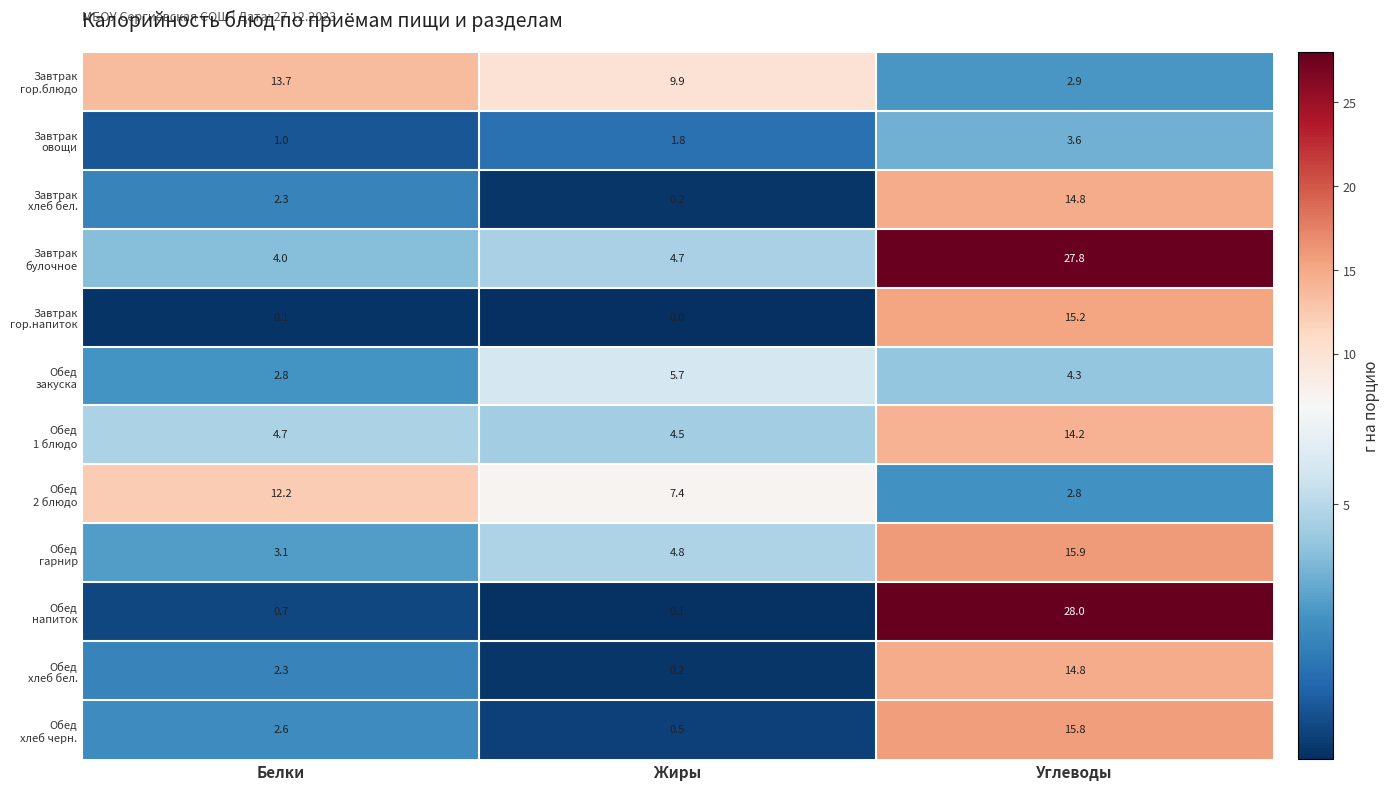

At which category does the chart reach its peak across all series?

Углеводы